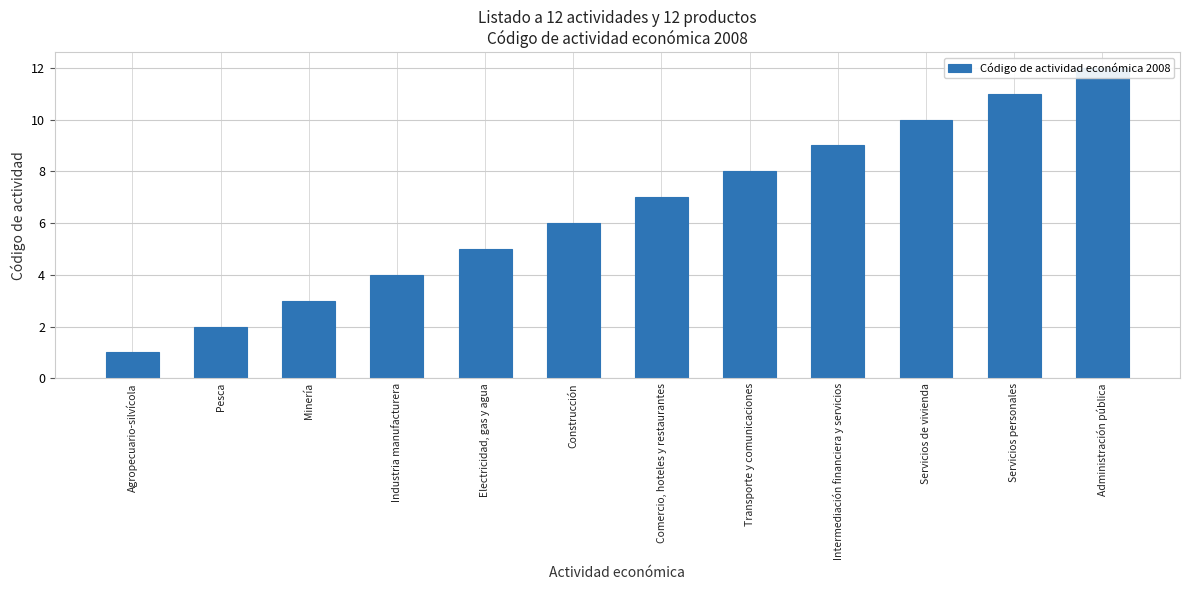

Reading left to right, transcribe all the data shown in this chart.

Agropecuario-silvícola=1	Pesca=2	Minería=3	Industria manufacturera=4	Electricidad, gas y agua=5	Construcción=6	Comercio, hoteles y restaurantes=7	Transporte y comunicaciones=8	Intermediación financiera y servicios=9	Servicios de vivienda=10	Servicios personales=11	Administración pública=12